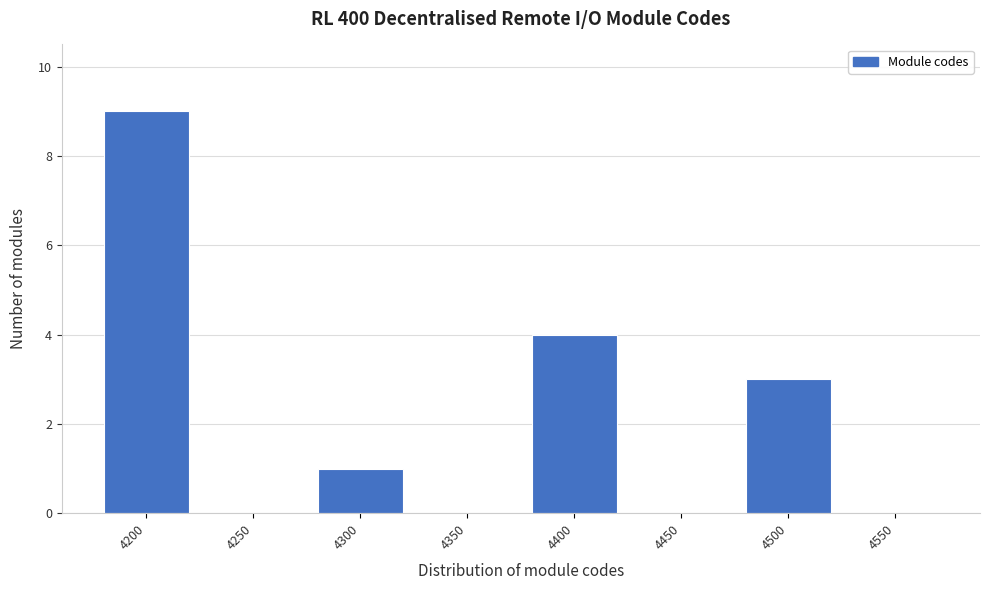

Reading left to right, transcribe all the data shown in this chart.

4200=9	4250=0	4300=1	4350=0	4400=4	4450=0	4500=3	4550=0